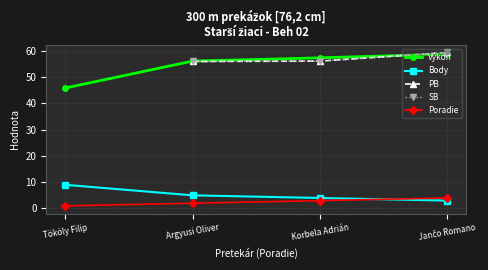

How many data points in PB are above 56?

2